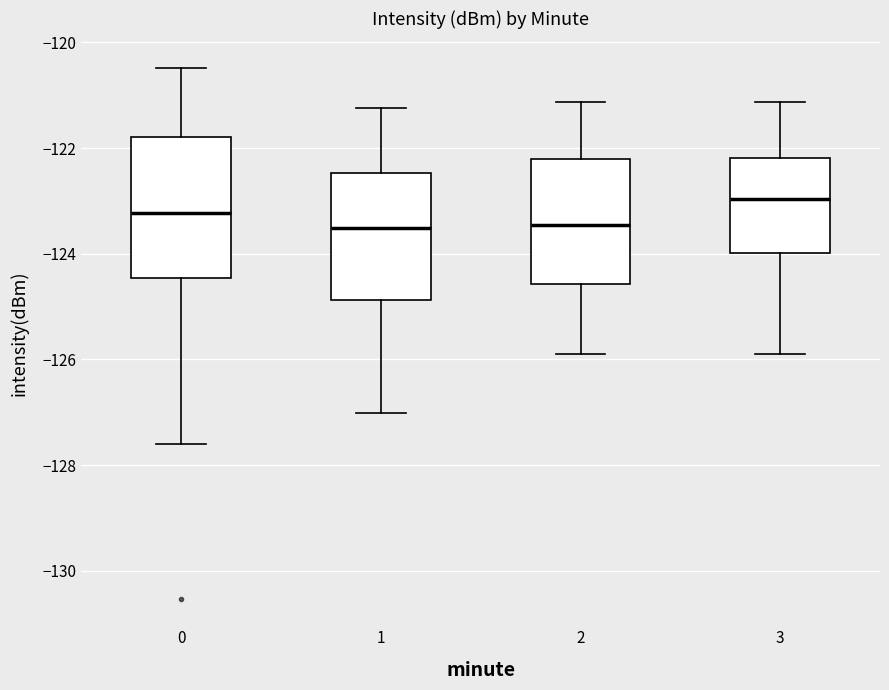

Which box is the tallest, from its lower edge to its upper edge?

0